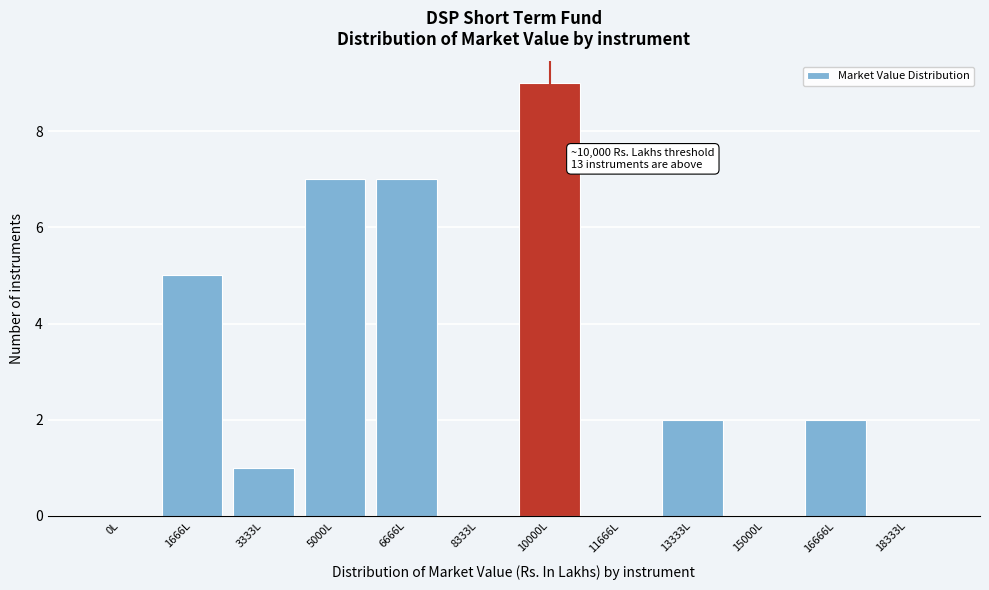

Reading left to right, what are all the values shown in this chart?

0L=0	1666L=5	3333L=1	5000L=7	6666L=7	8333L=0	10000L=9	11666L=0	13333L=2	15000L=0	16666L=2	18333L=0